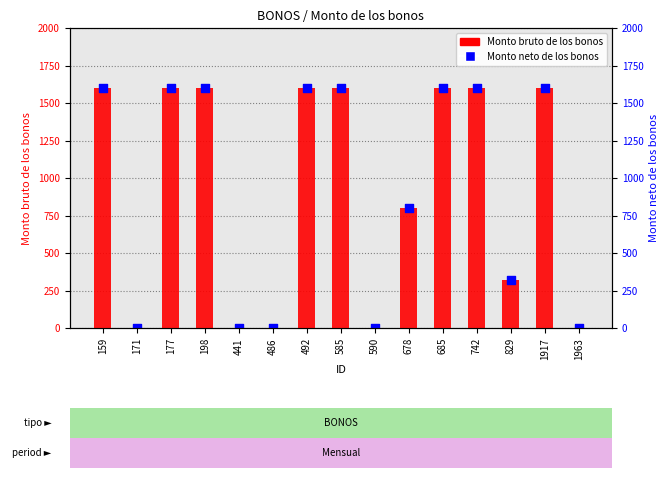

Which series has the widest spread of Y values?

Monto bruto de los bonos